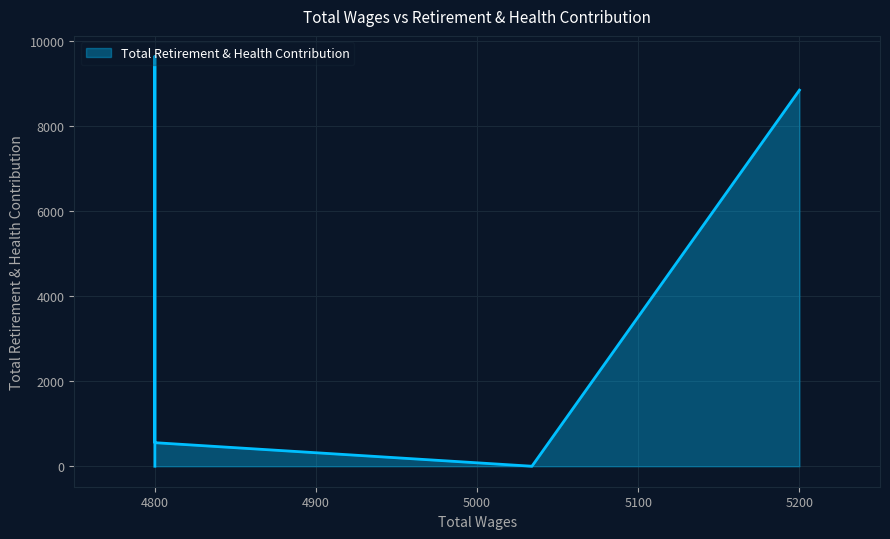

List the labels in order of value, smallest first.

5034.0, 4800.0, 4800.0, 5200.0, 4800.0